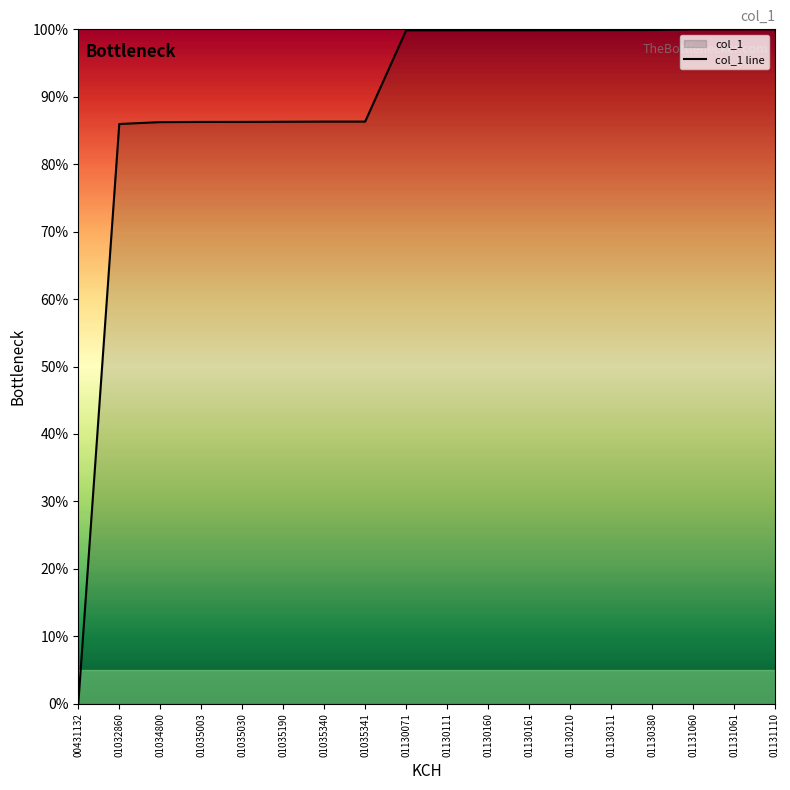

How many lines are shown in the chart?

1